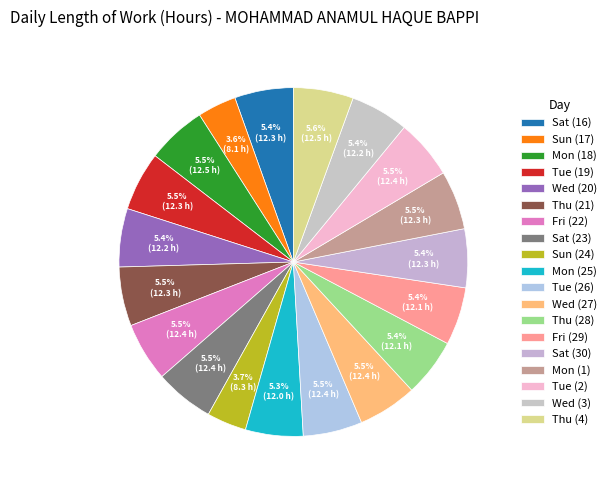

The Sat (16) slice represents 5% of the pie. True or false?

True